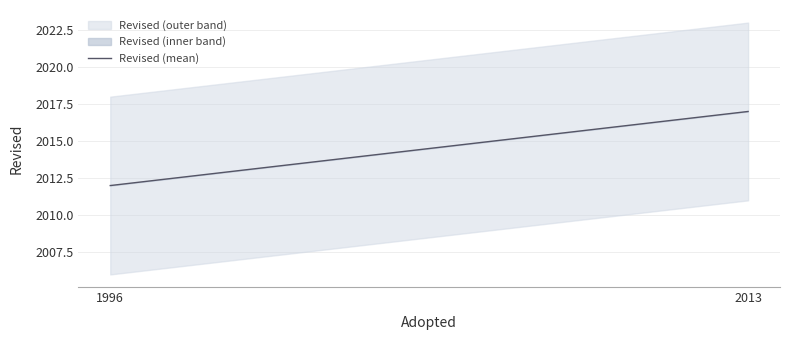

List the labels in order of value, smallest first.

1996, 2013